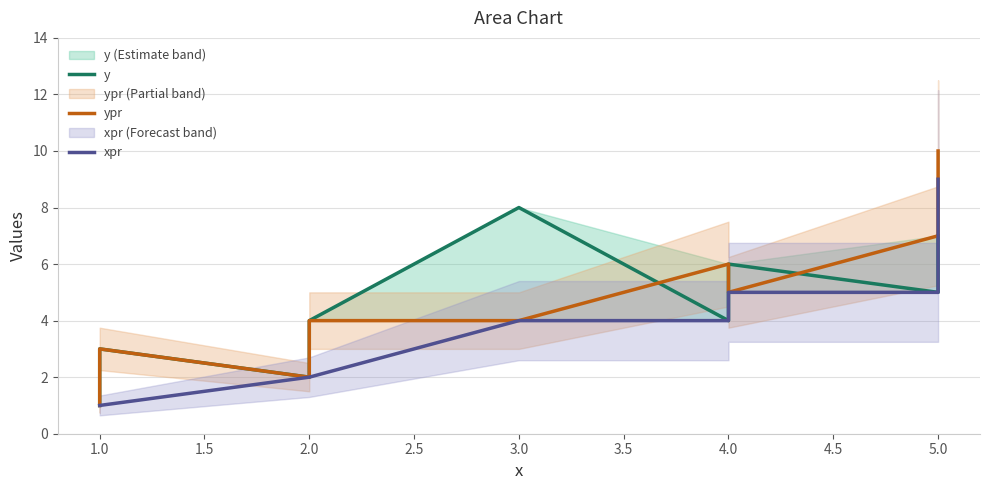

The ypr series shows 3 at 1.0. True or false?

True